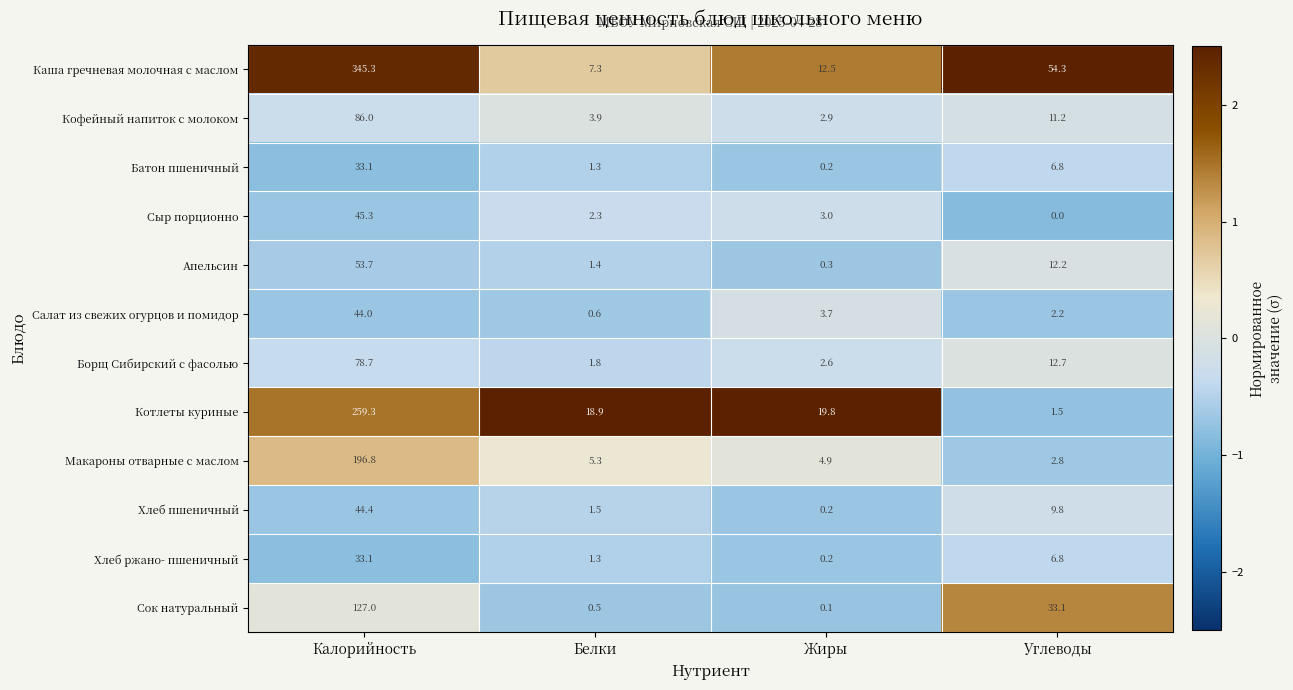

What is the difference between the highest and lowest values at Калорийность?

312.2